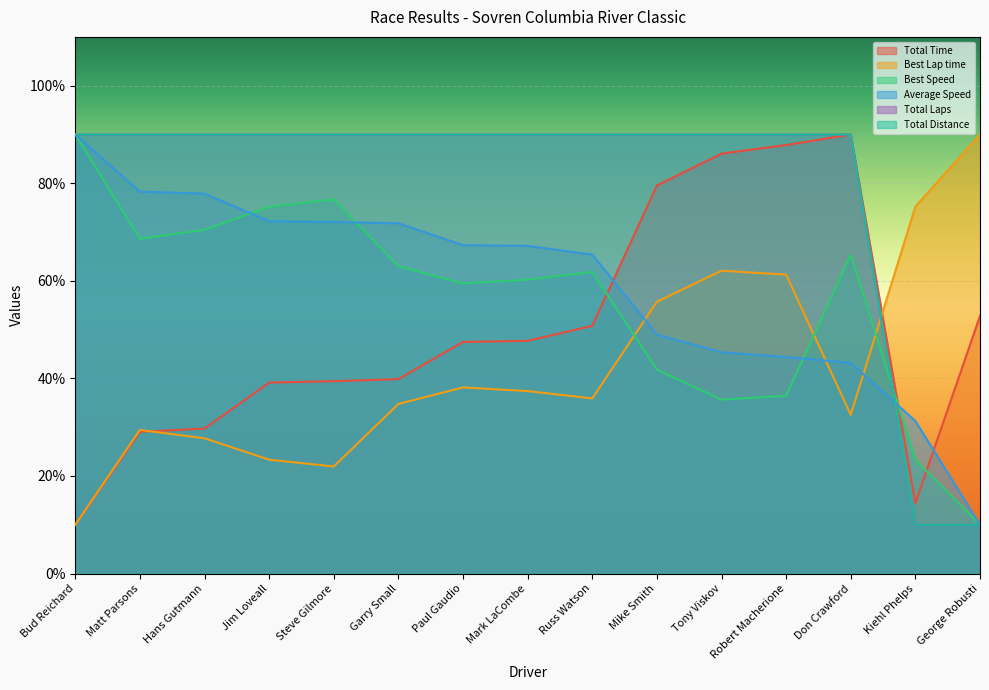

True or false: Total Laps and Best Lap time intersect in this chart.

True